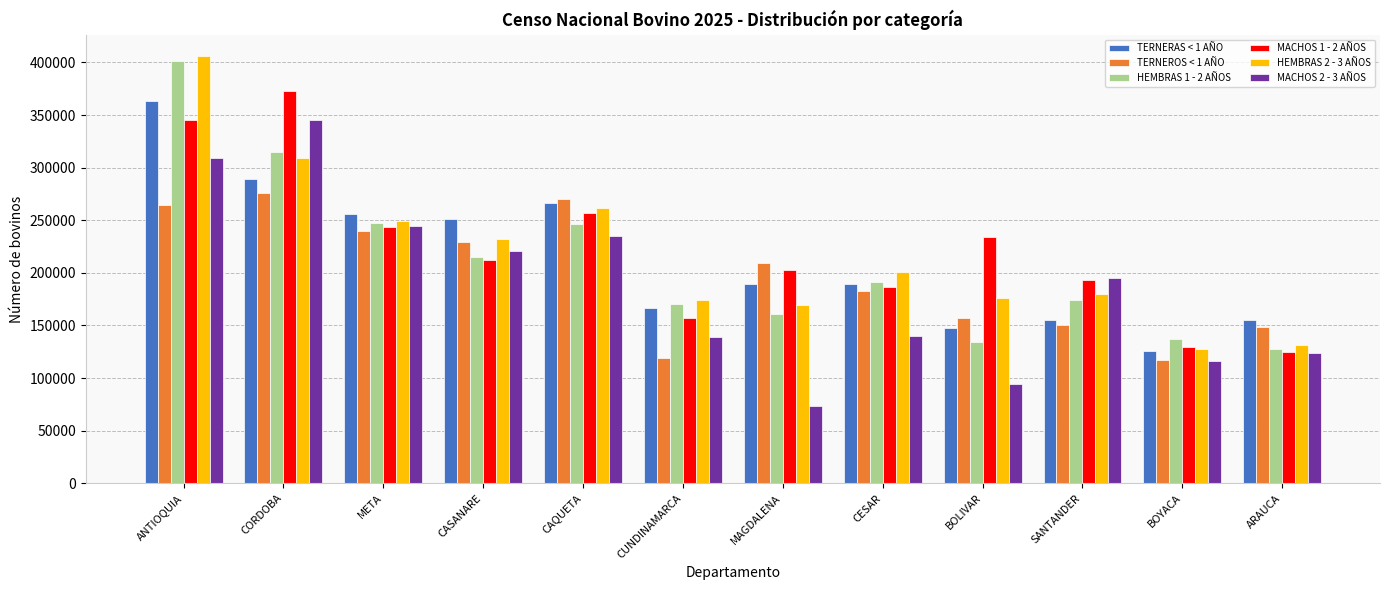

Which series has the largest total across all categories?

MACHOS 1 - 2 AÑOS